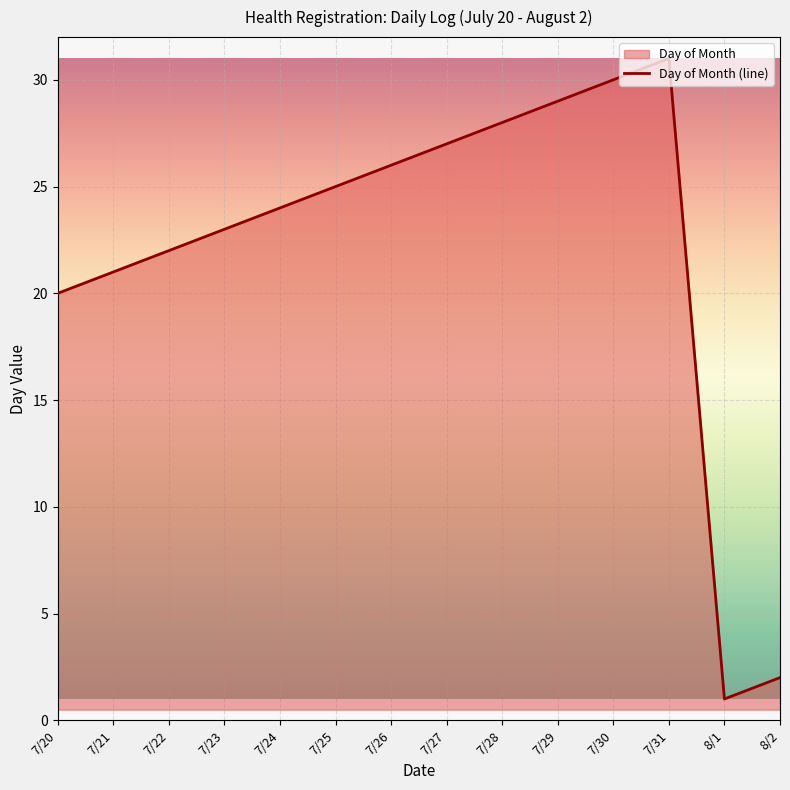

How many lines are shown in the chart?

1